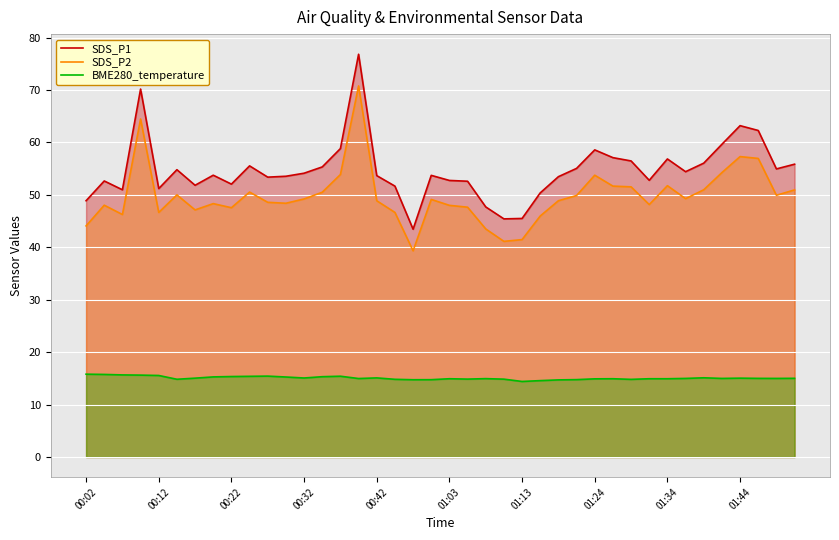

True or false: BME280_temperature and SDS_P2 intersect in this chart.

False